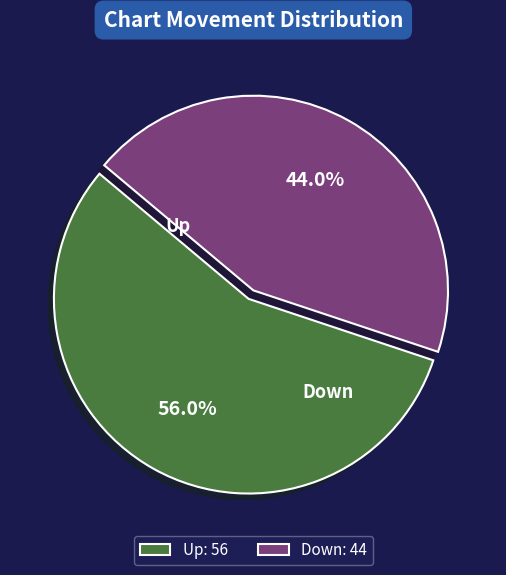

Combined, what portion of the pie is Down: 44 and Up: 56?

100.0%